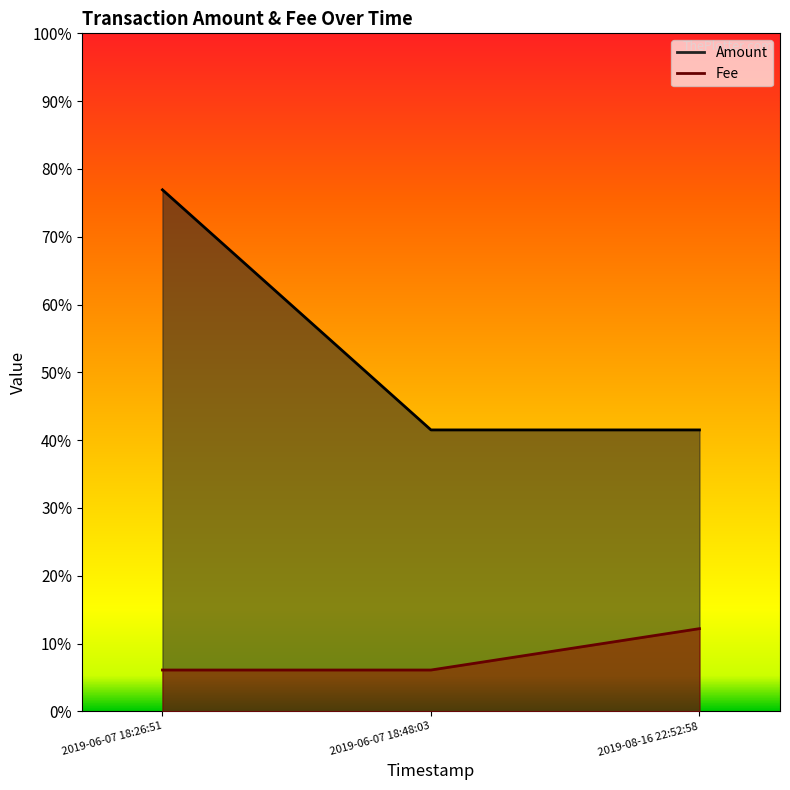

Which has a higher value, 2019-08-16 22:52:58 or 2019-06-07 18:26:51?

2019-06-07 18:26:51